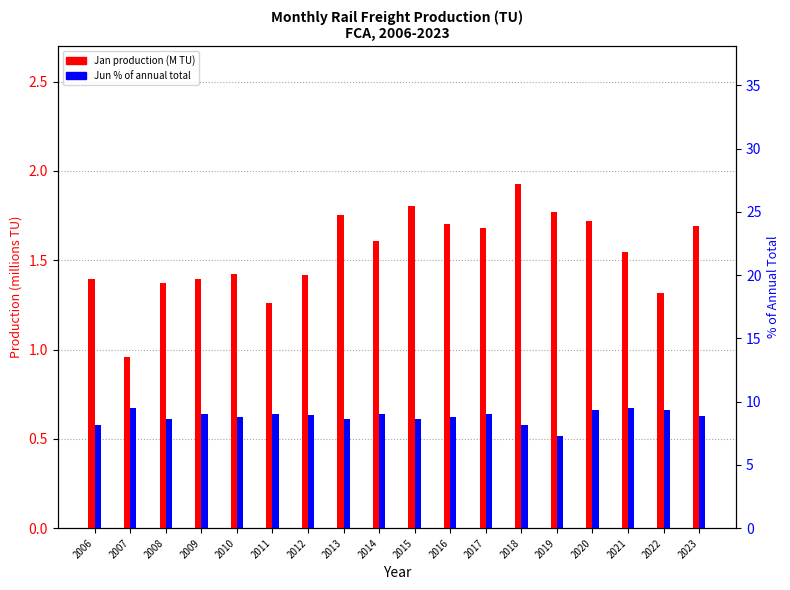

What is the sum of the Jan (TU, millions) values at 2010 and 2023?

3.1